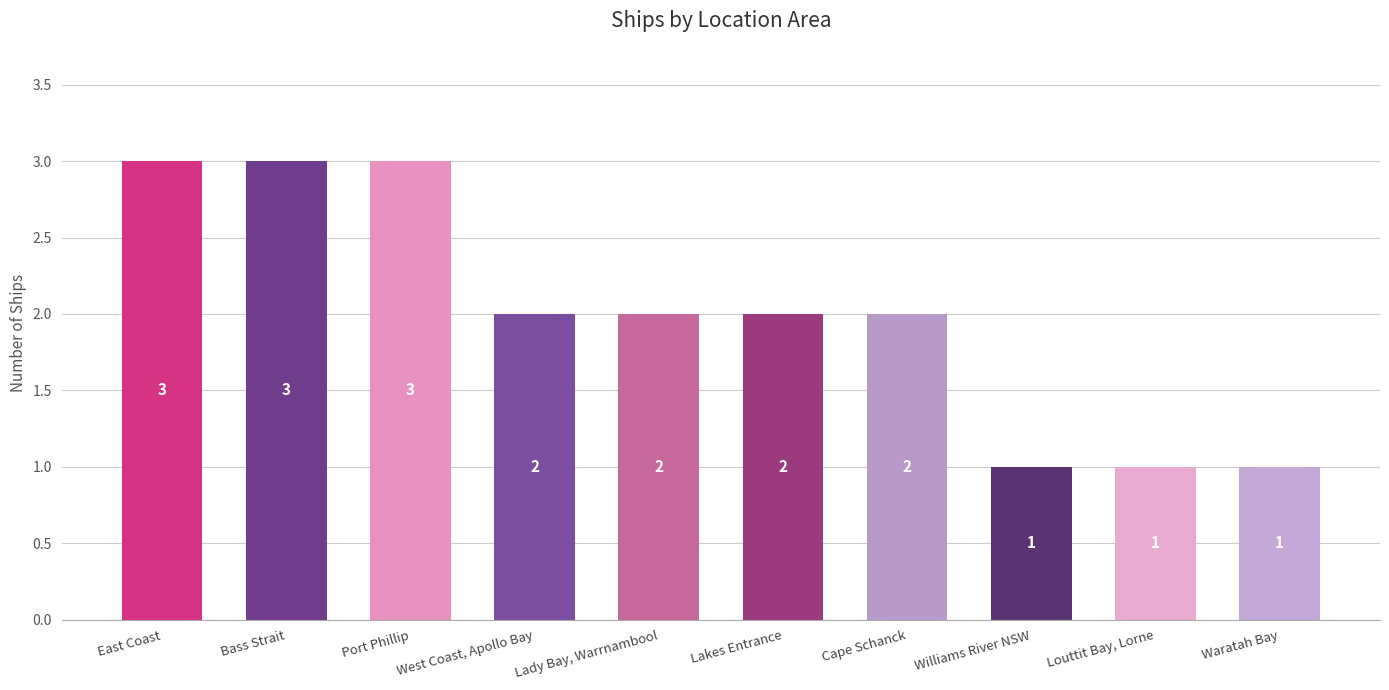

Between Williams River NSW and East Coast, which is larger?

East Coast